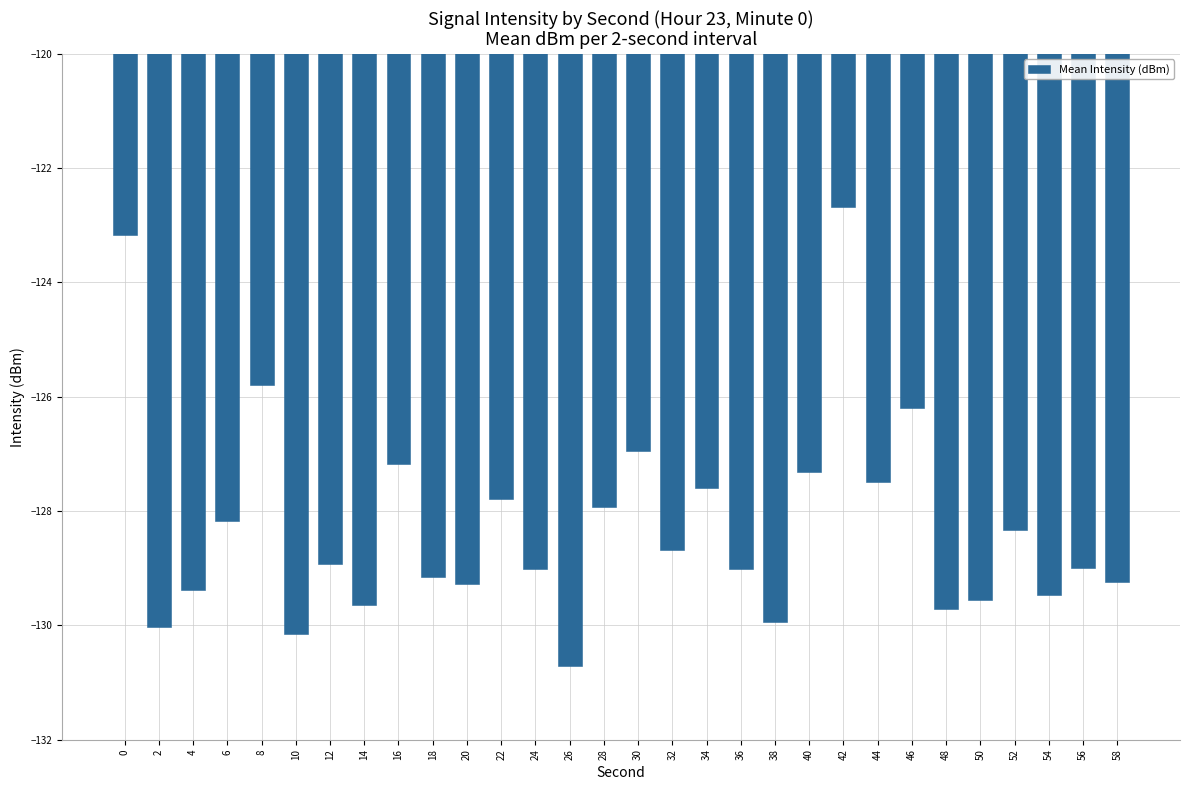

Read the value at 18.

-129.2